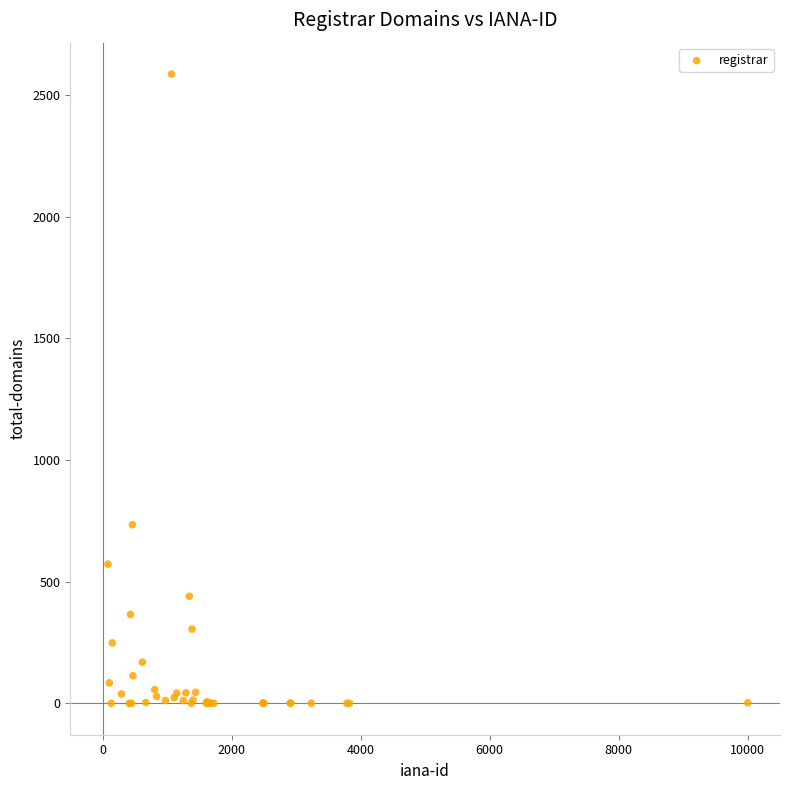

What Y value in the scatter plot is closest to 1293?

734